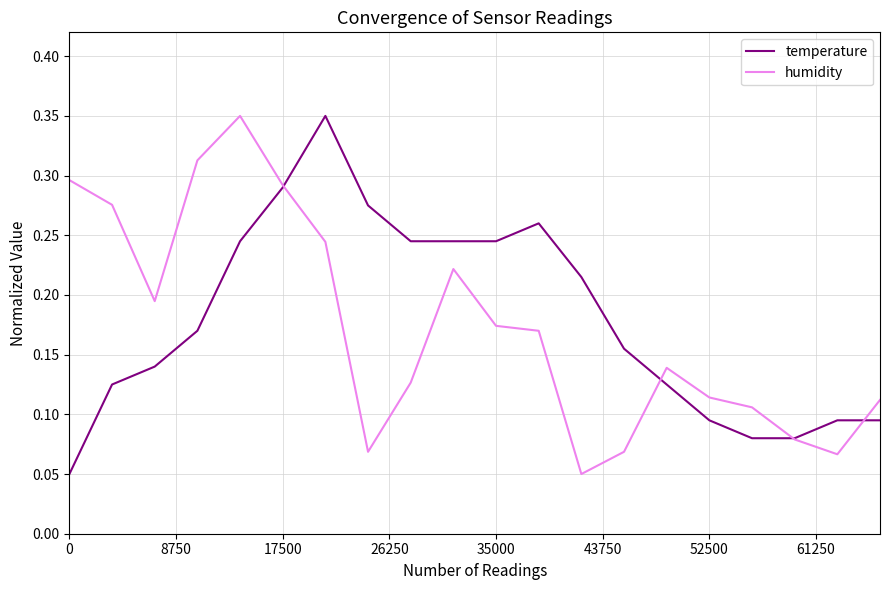

What is the maximum value for temperature?

0.3